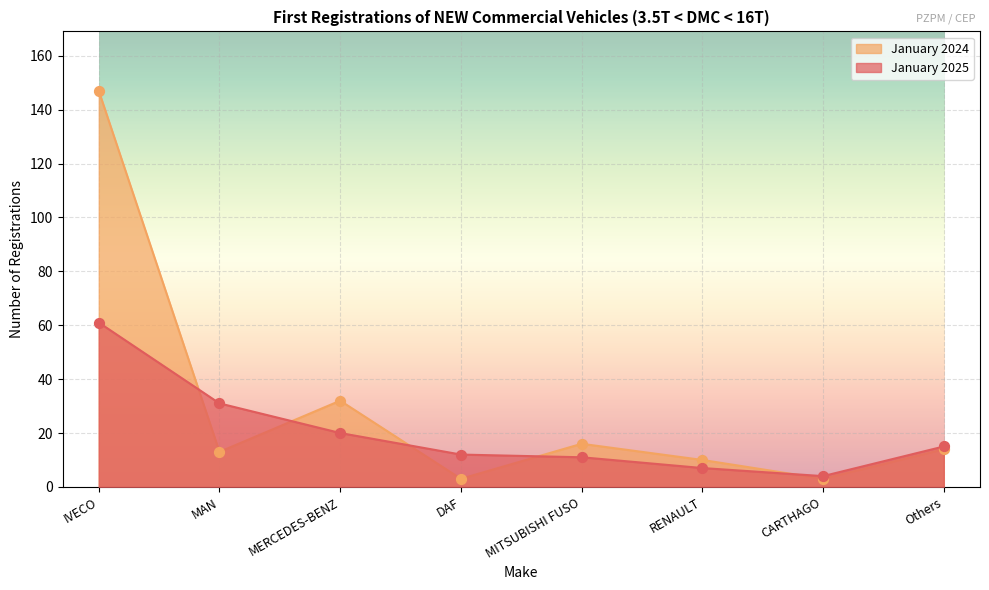

What is the total value across all series at DAF?

15